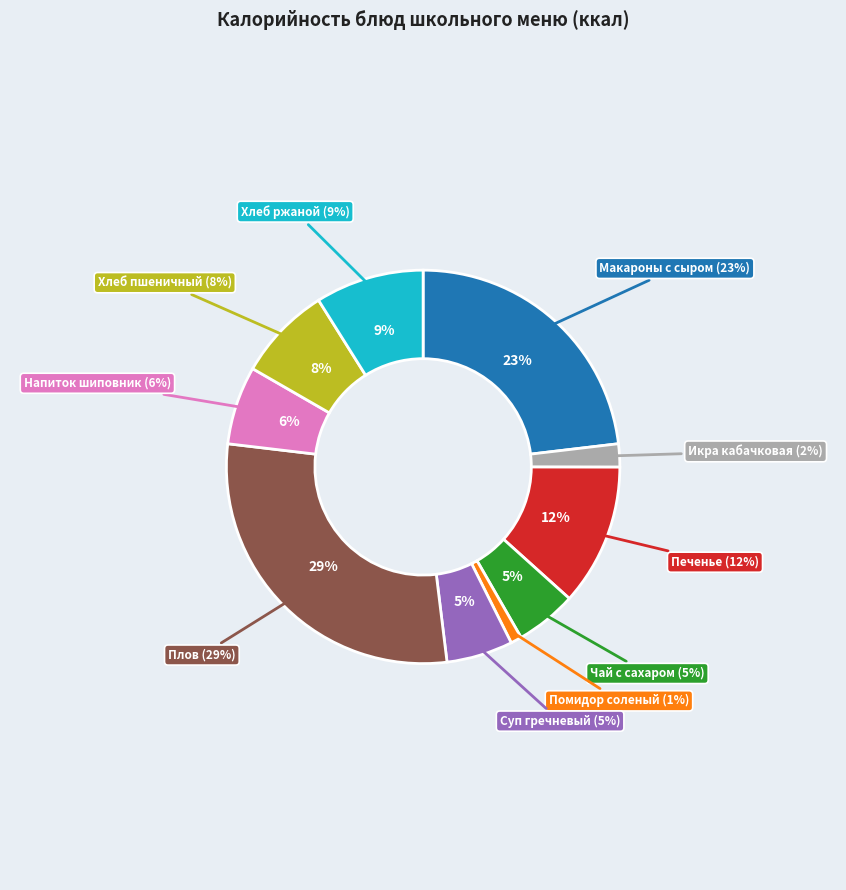

To the nearest percent, what percentage of the pie is Хлеб пшеничный?

8%